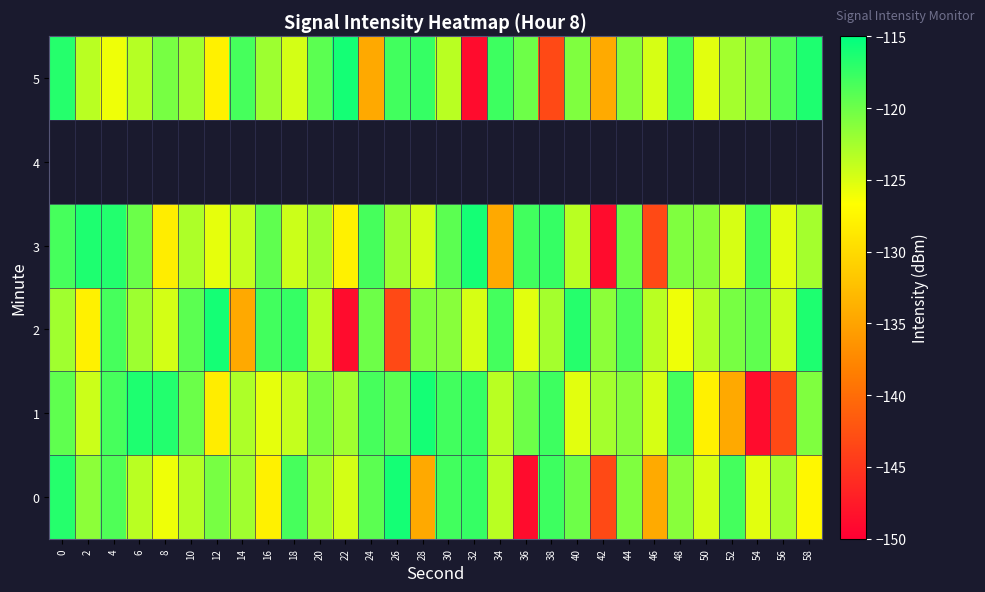

Rank the series at 38 from highest to lowest value.

3, 0, 1, 2, 4, 5